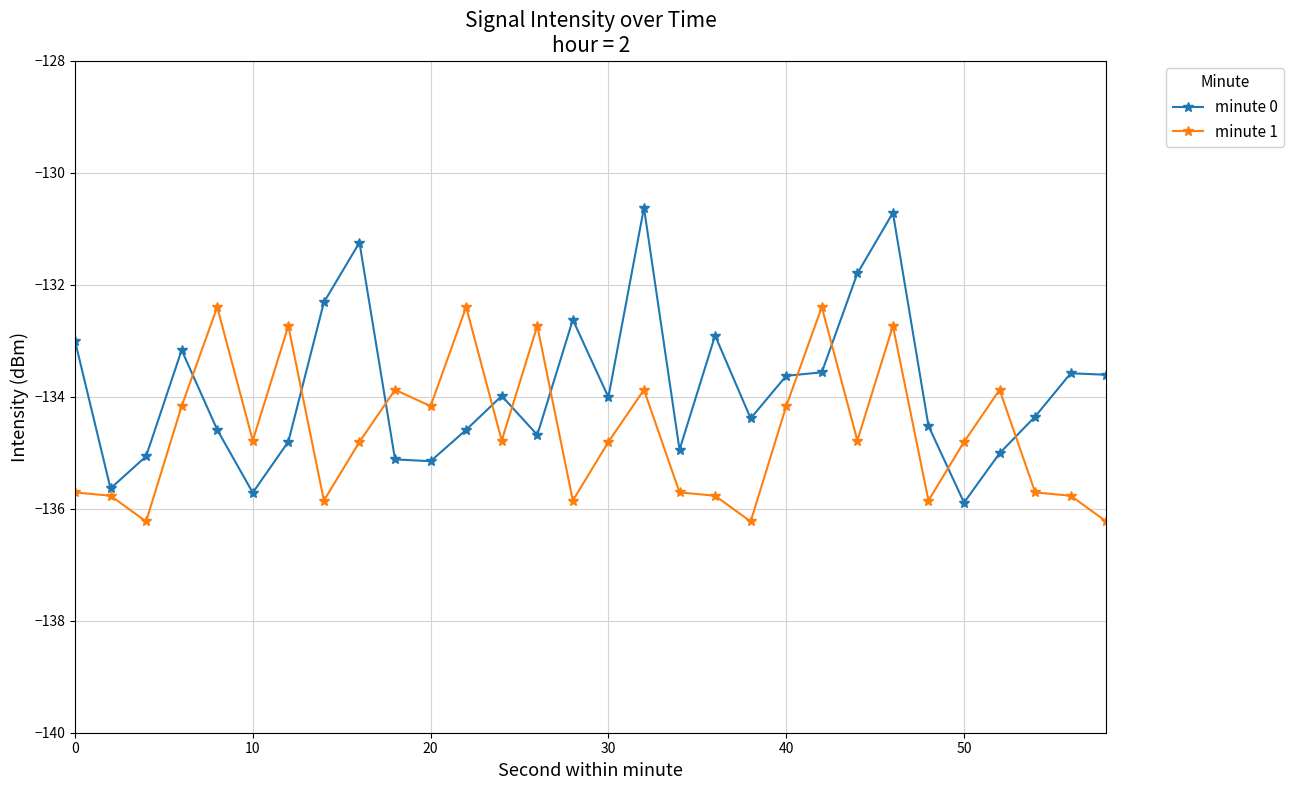

How many categories are shown in the chart?

30